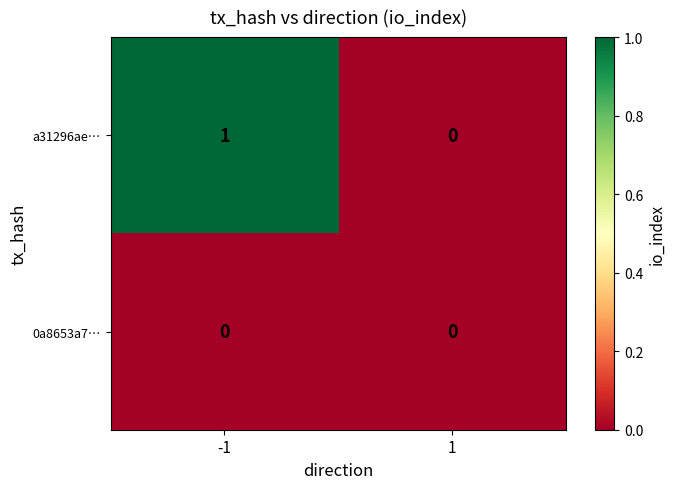

Rank the series by their maximum value, from highest to lowest.

a31296ae…, 0a8653a7…